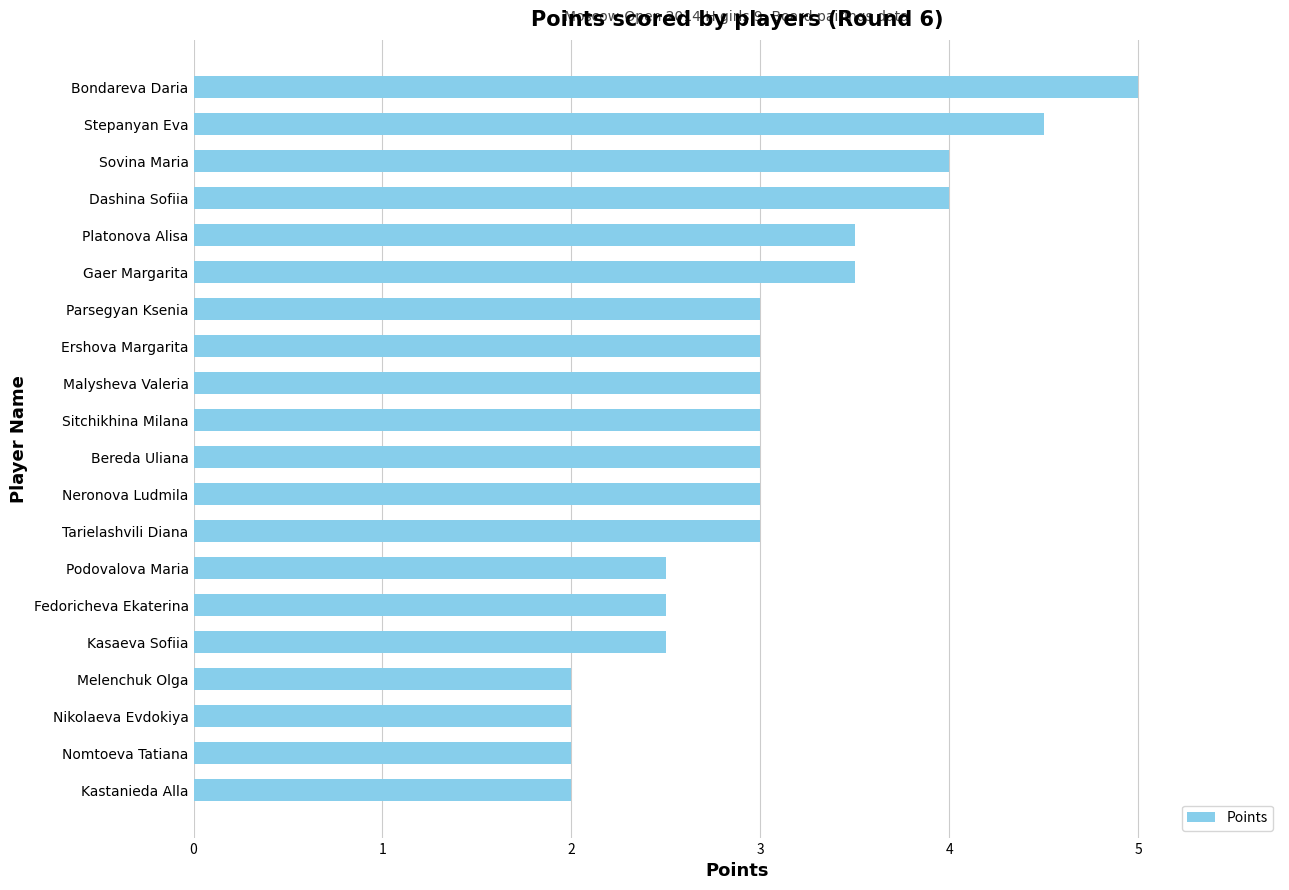

Does the chart contain any negative values?

No